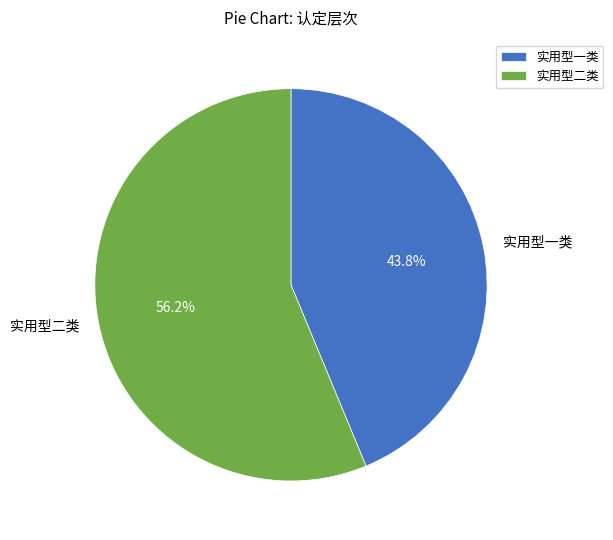

The 实用型二类 slice represents 42% of the pie. True or false?

False